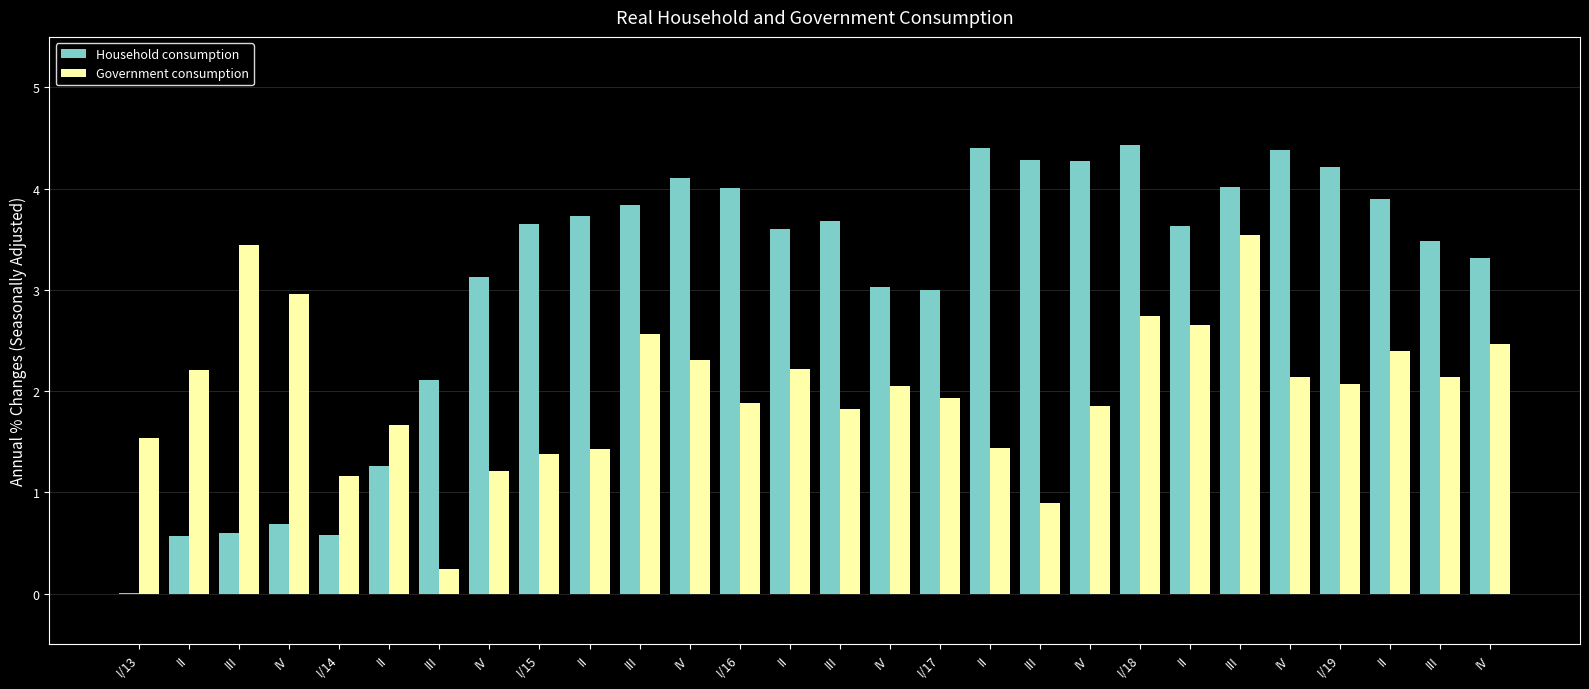

What is the difference between the highest and lowest values at IV?

2.3